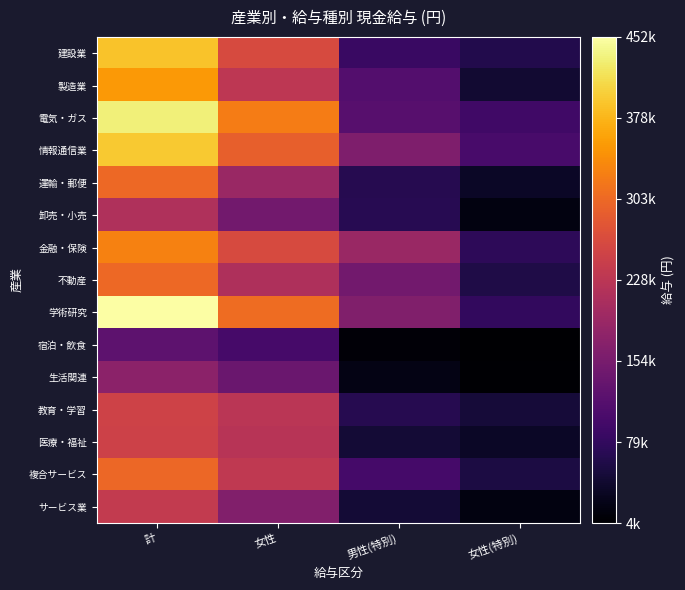

Count the number of categories in the chart.

4